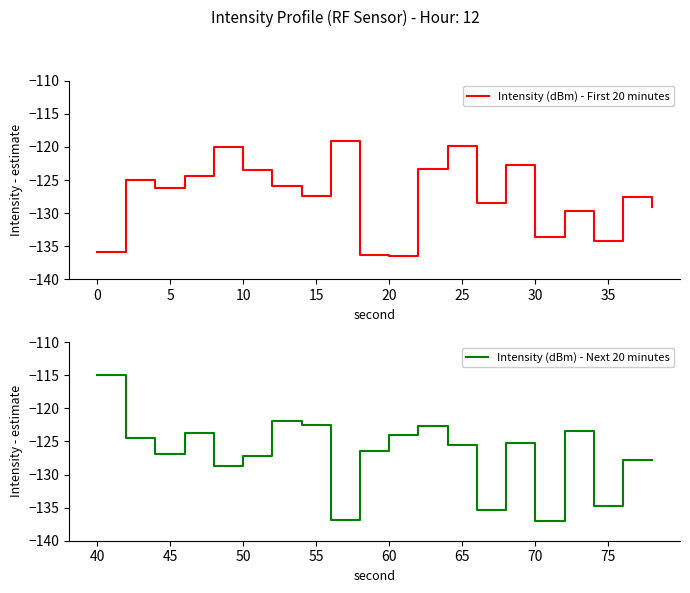

In Intensity (dBm) - First 20 minutes, how many points are lower than both neighbors (excluding endpoints)?

6